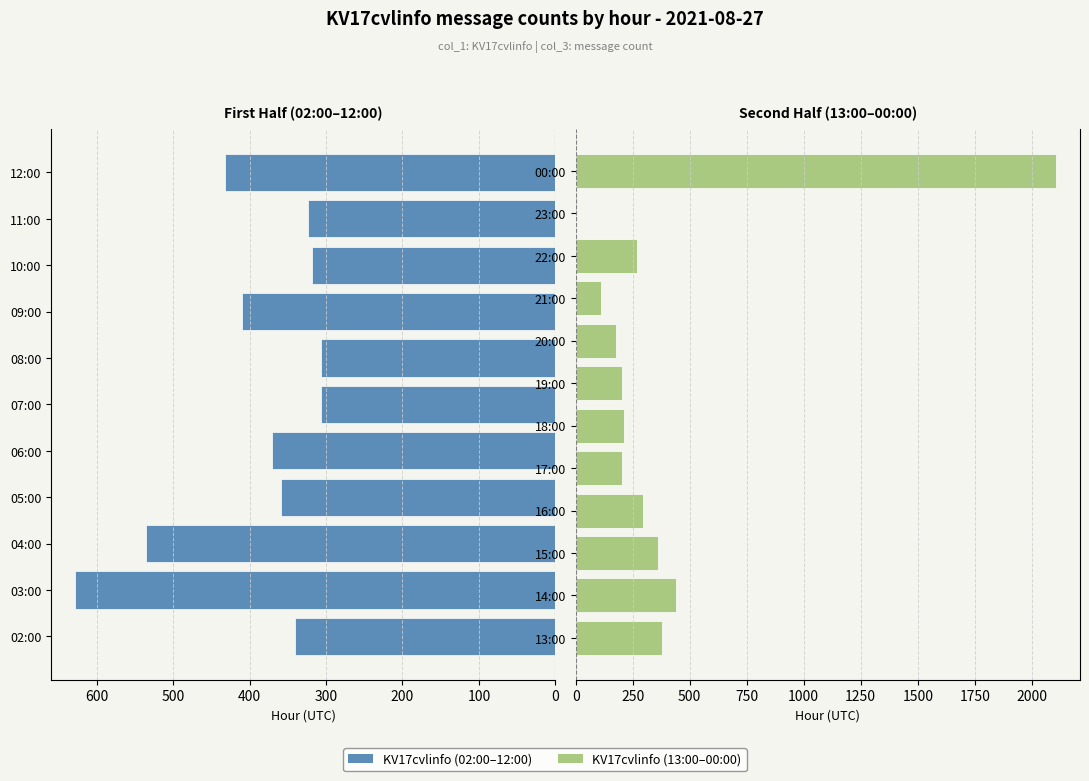

What is the ratio of the value at 20:00 to the value at 15:00?

0.5